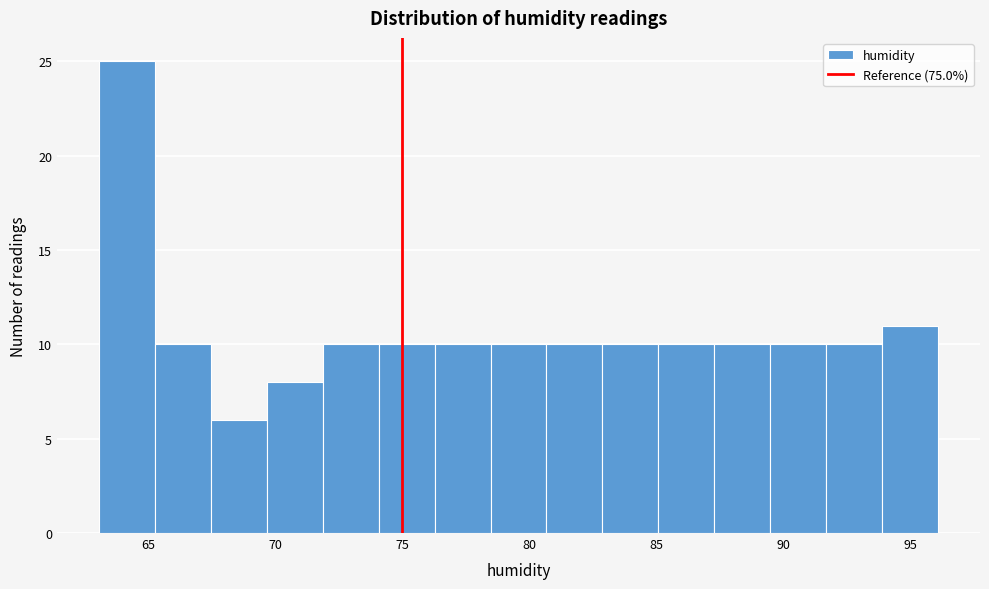

How tall is the bar that spans 83.0 to 85.0 on the x-axis? Neither the bar edges nor the heights are printed on the chart, so give them approximately, as read against the axes.

10